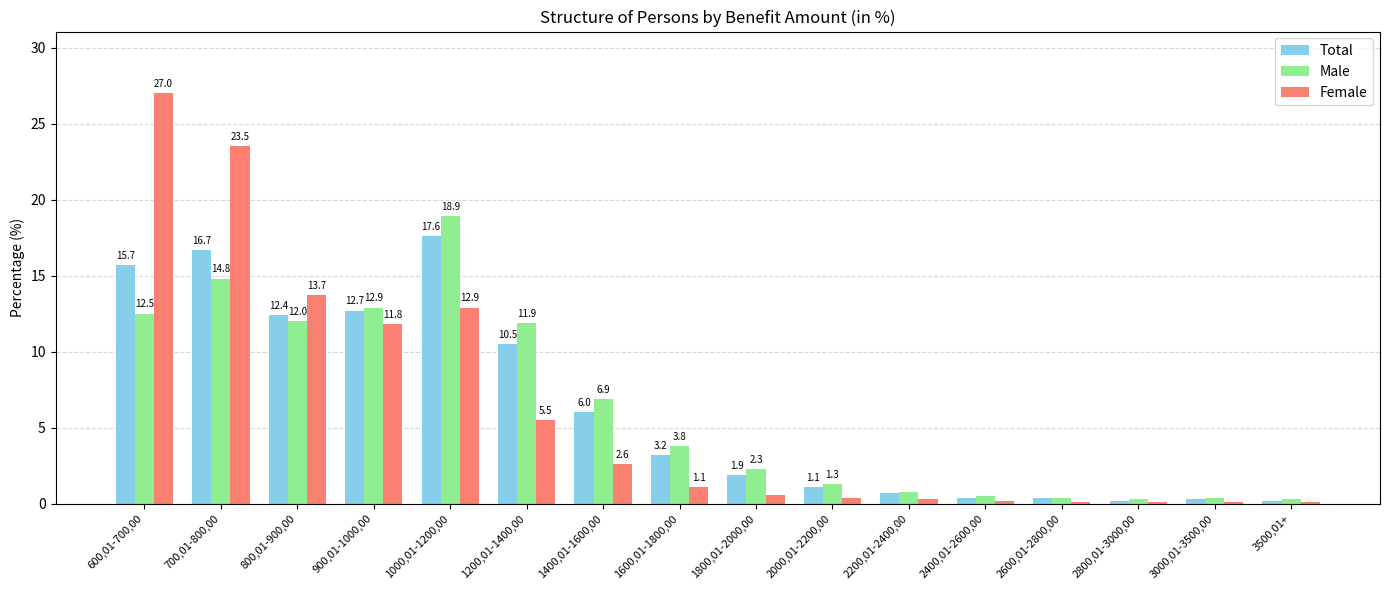

The Female series shows 23.5 at 700,01-800,00. True or false?

True